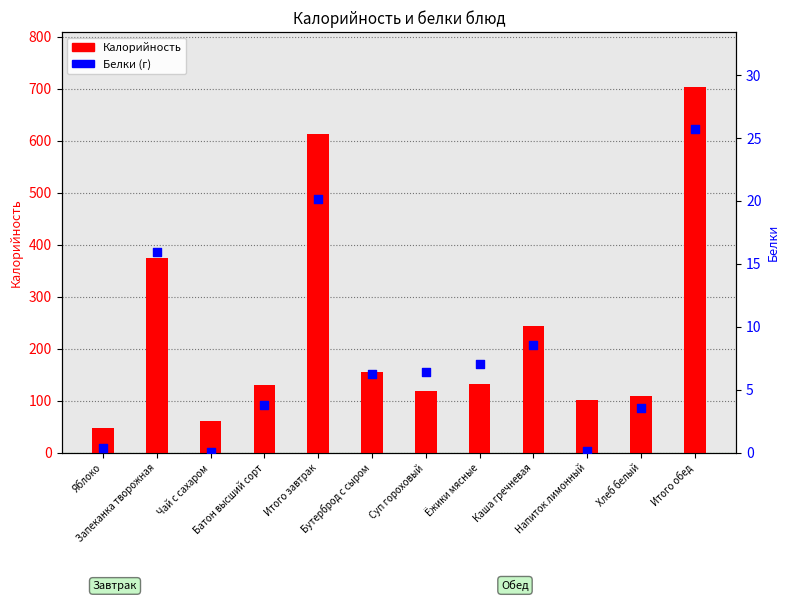

Which series contains the lowest Y value?

Белки